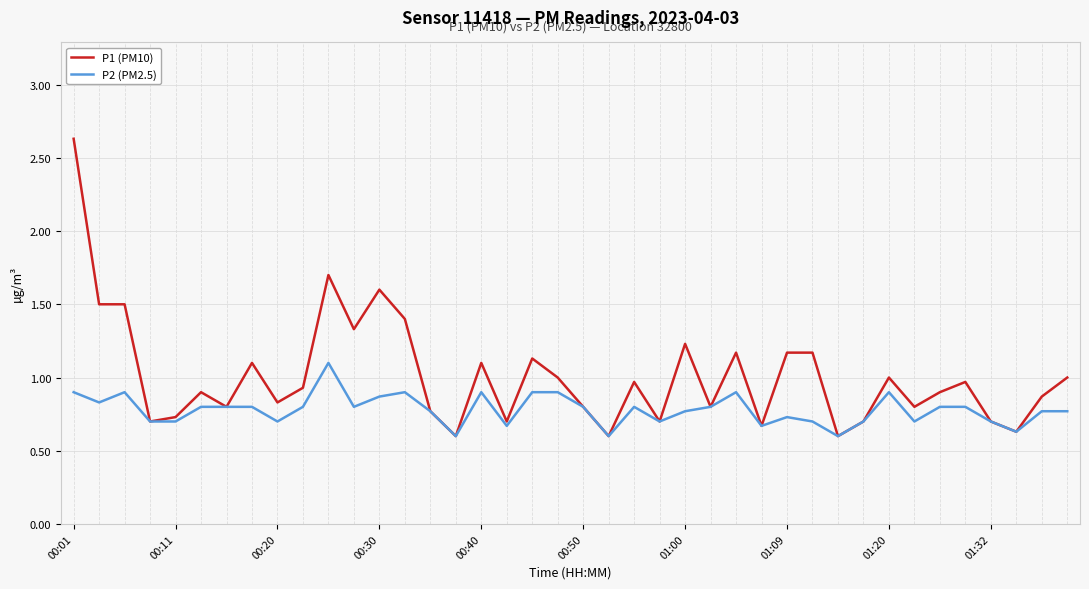

Which series has the largest range (max minus min)?

P1 (PM10)